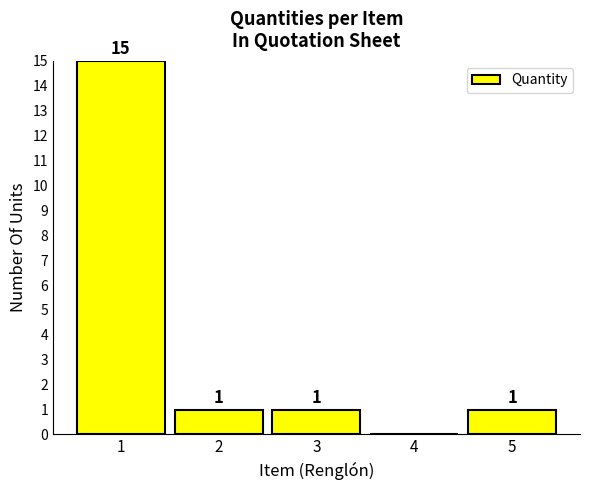

Reading left to right, list all the values displayed in this chart.

1=15	2=1	3=1	4=0	5=1